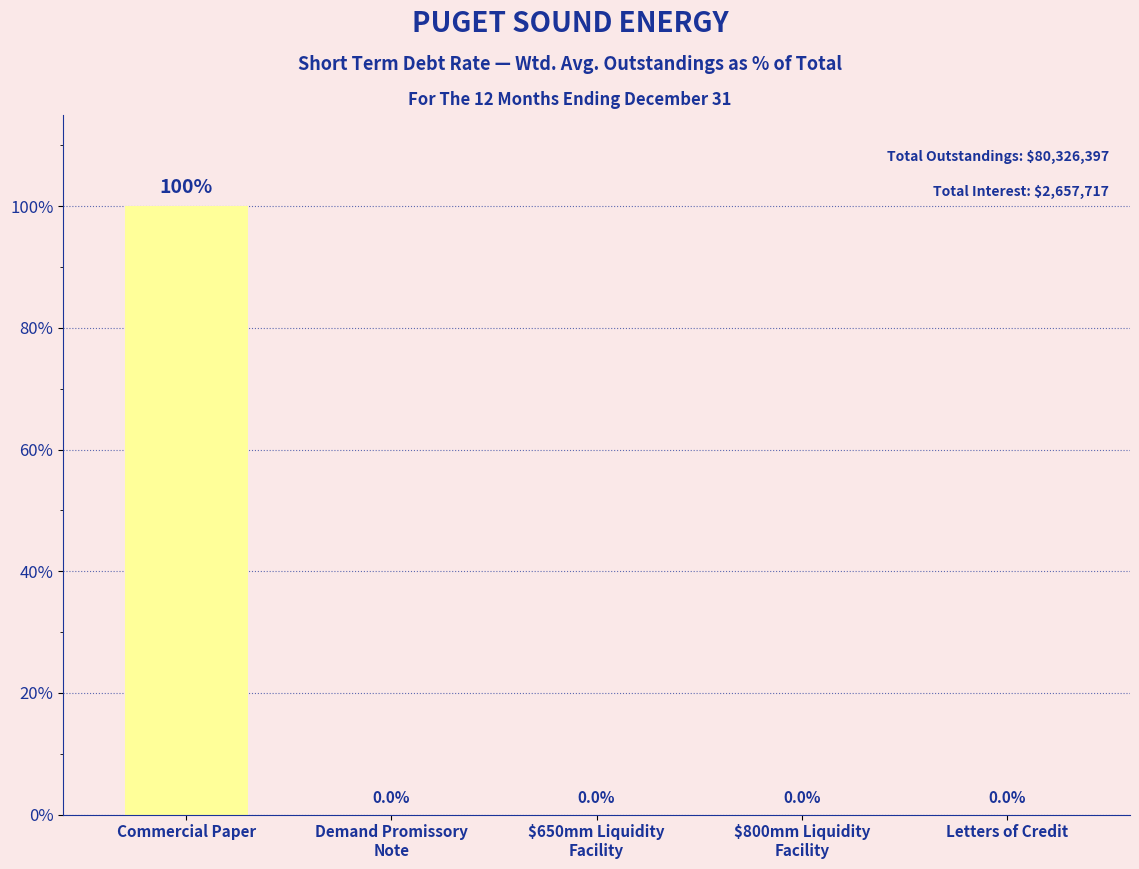

Which category has the highest value across all series?

Commercial Paper